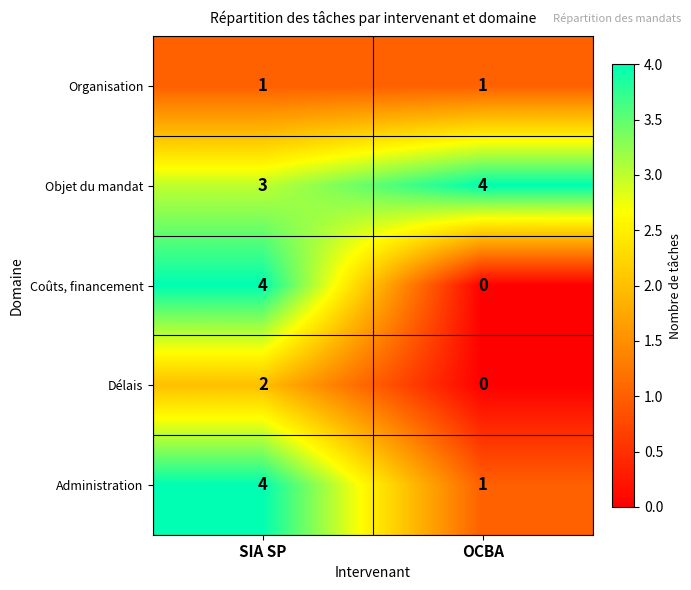

What is the total value across all series at SIA SP?

14